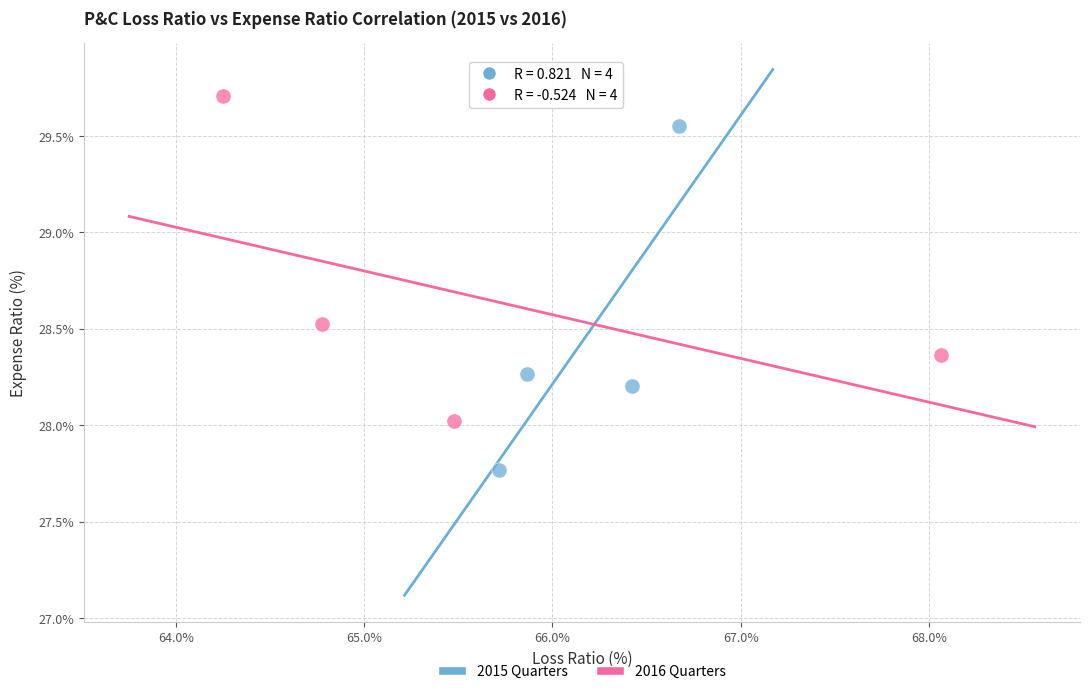

Which series contains the lowest Y value?

2015 Quarters